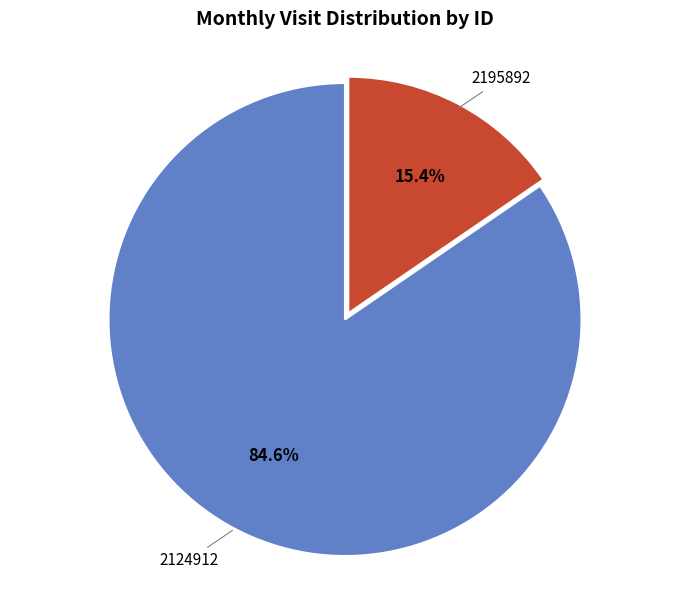

Is it true that 2195892 is 15% of the pie?

True